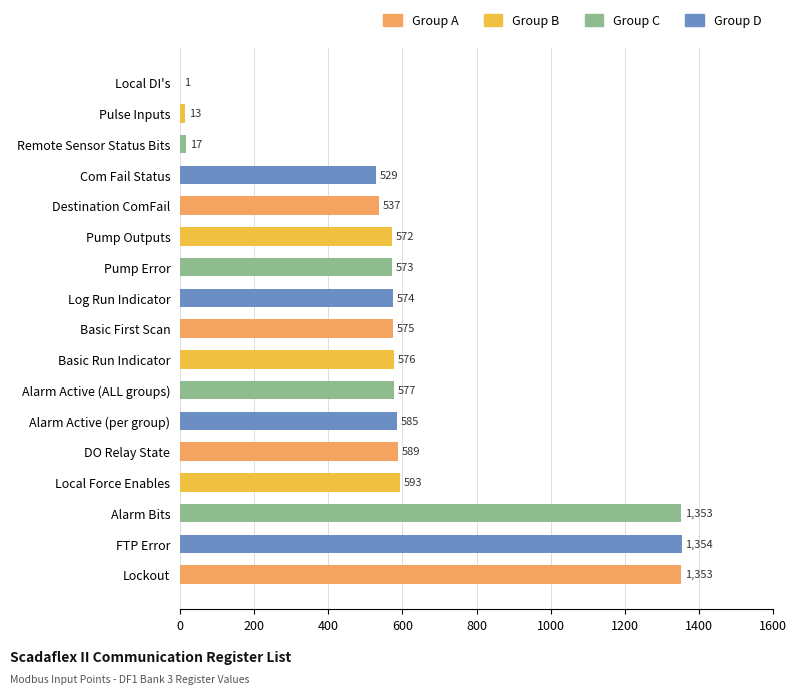

The chart shows a value of 267 at Com Fail Status. True or false?

False